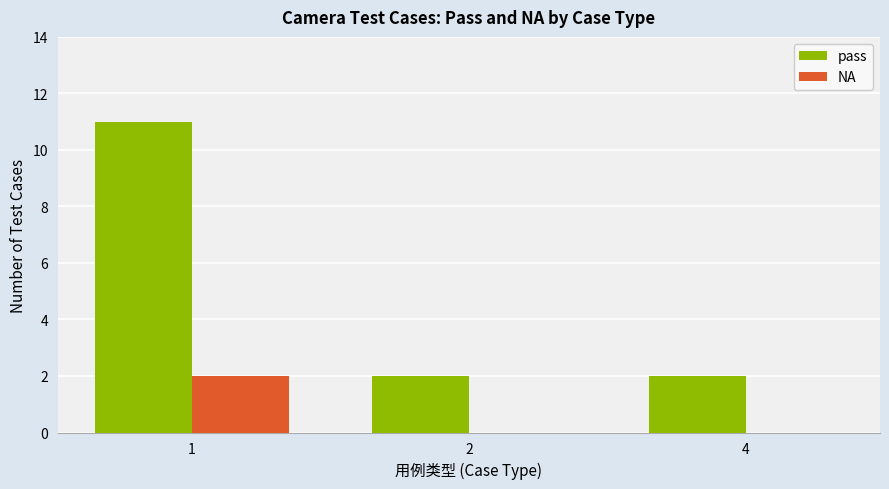

How many NA values are between 0 and 2?

3